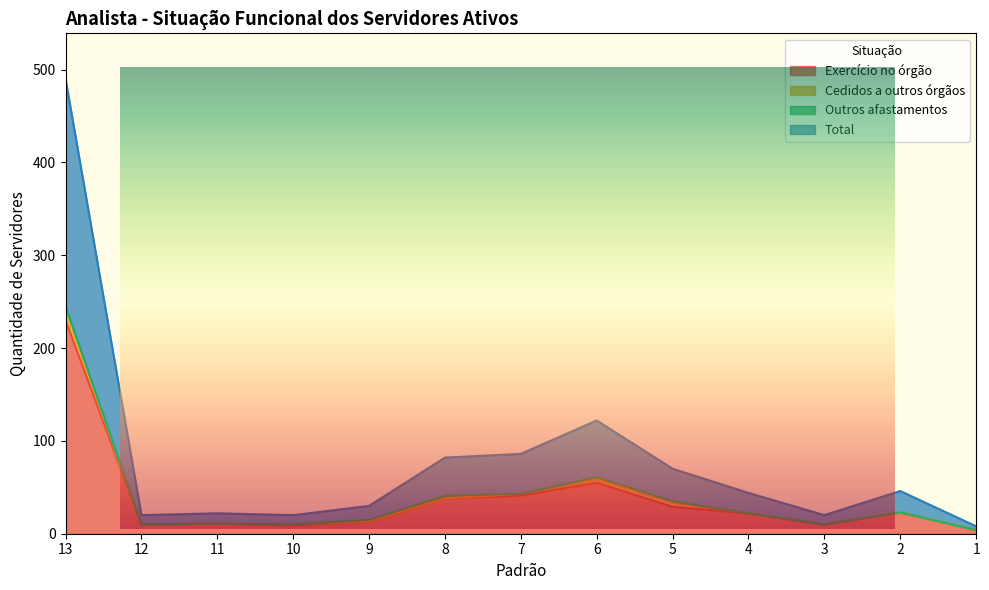

Rank the categories by Exercício no órgão value from lowest to highest.

1, 10, 12, 3, 11, 9, 4, 2, 5, 8, 7, 6, 13